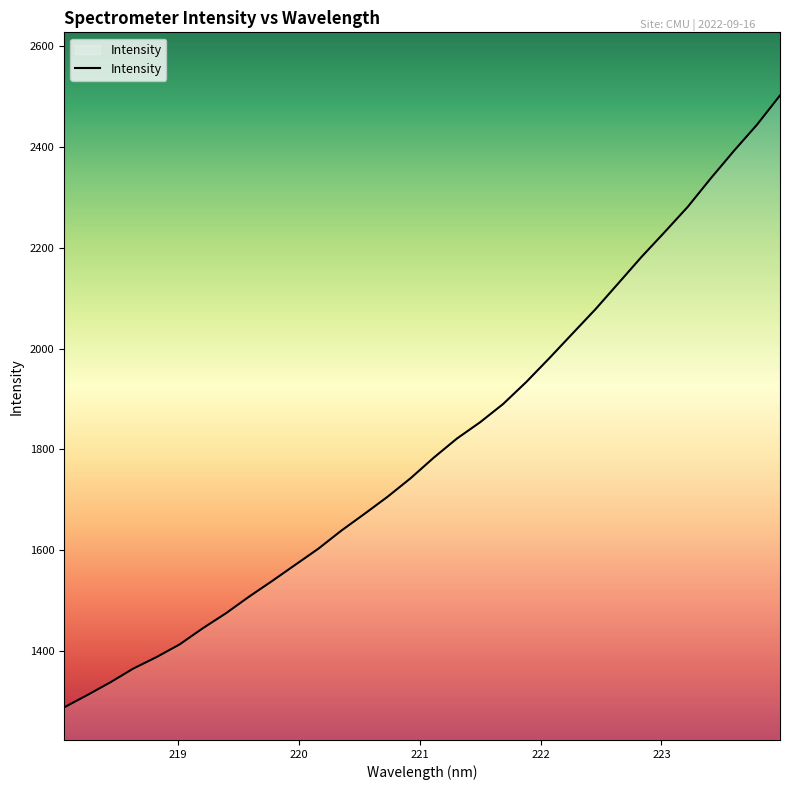

What is the difference between the maximum and minimum values?

1213.2